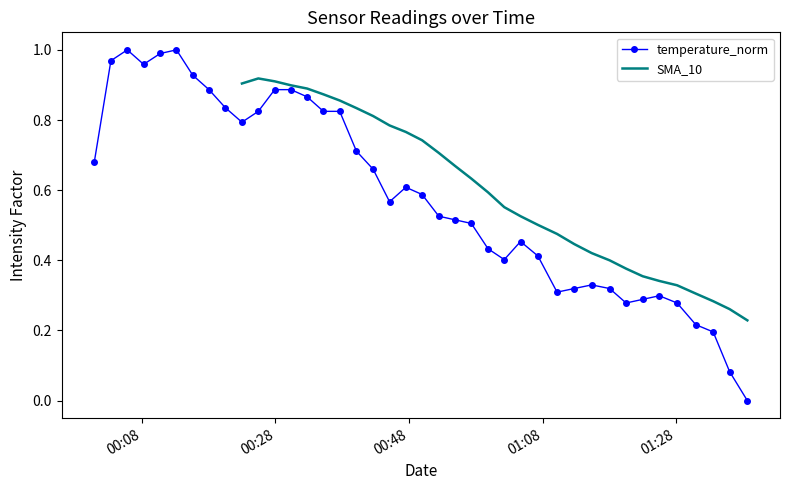

True or false: temperature_norm has more than 1 interior local peaks.

True